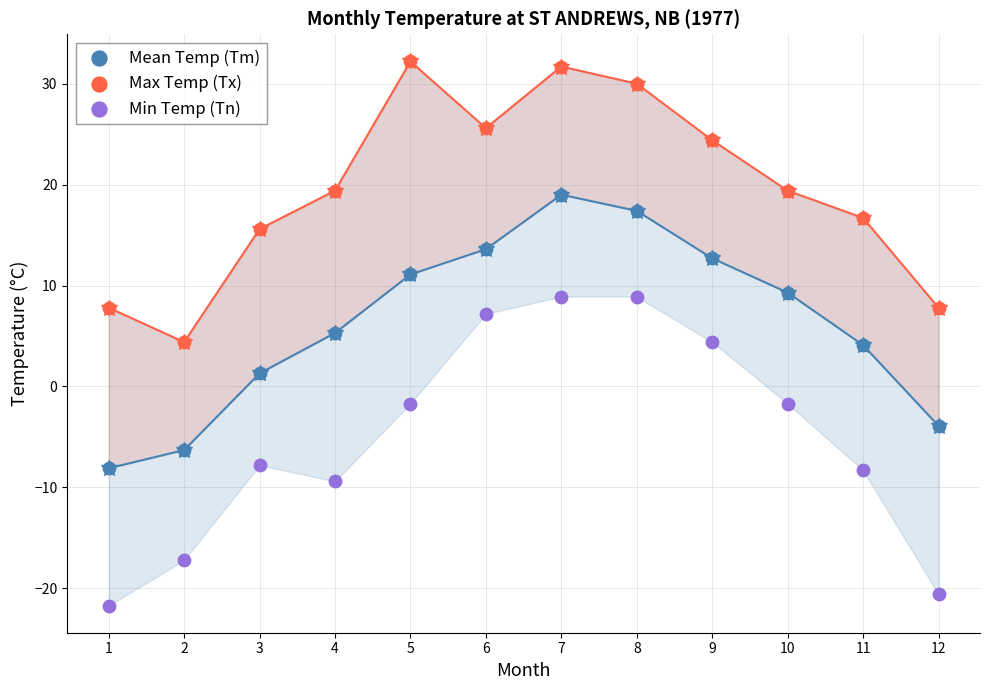

What are all the series names shown in the legend?

Mean Temp (Tm), Max Temp (Tx), Min Temp (Tn)